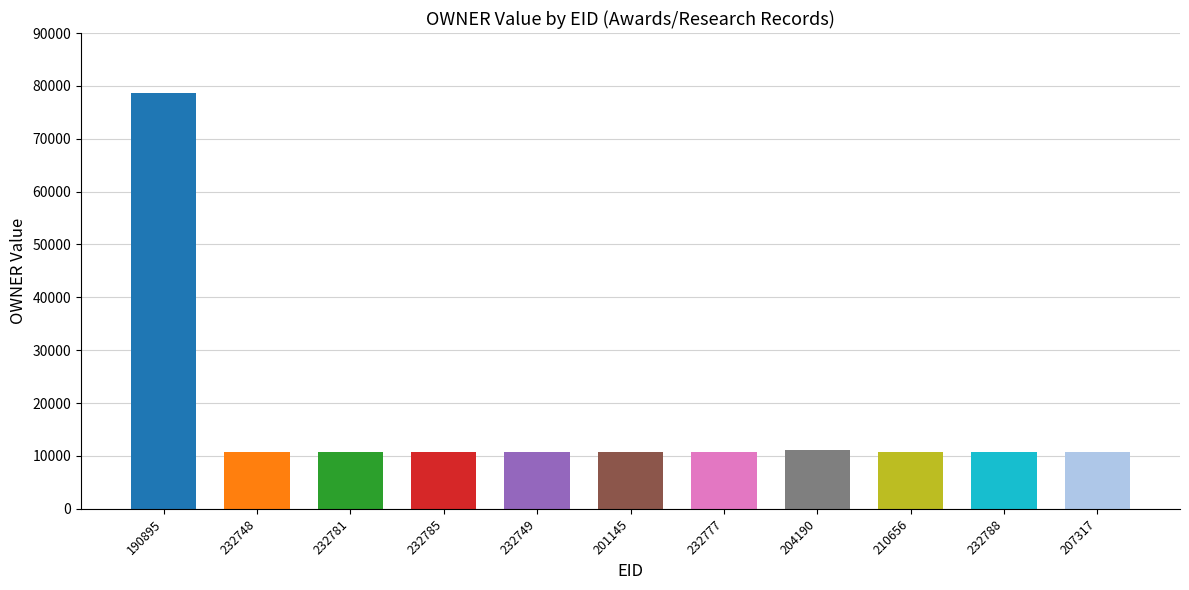

Reading right to left, what are all the values shown in this chart?

10=10692	9=10692	8=10694	7=11104	6=10692	5=10829	4=10692	3=10692	2=10692	1=10692	owner_values=78584